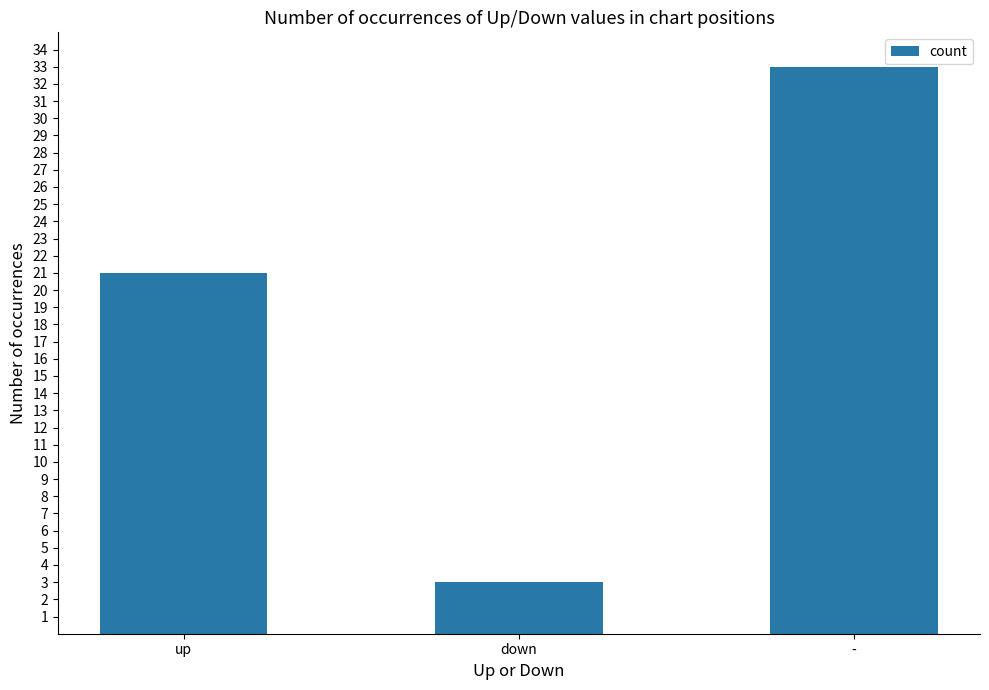

Is it true that the value at up is 21?

True